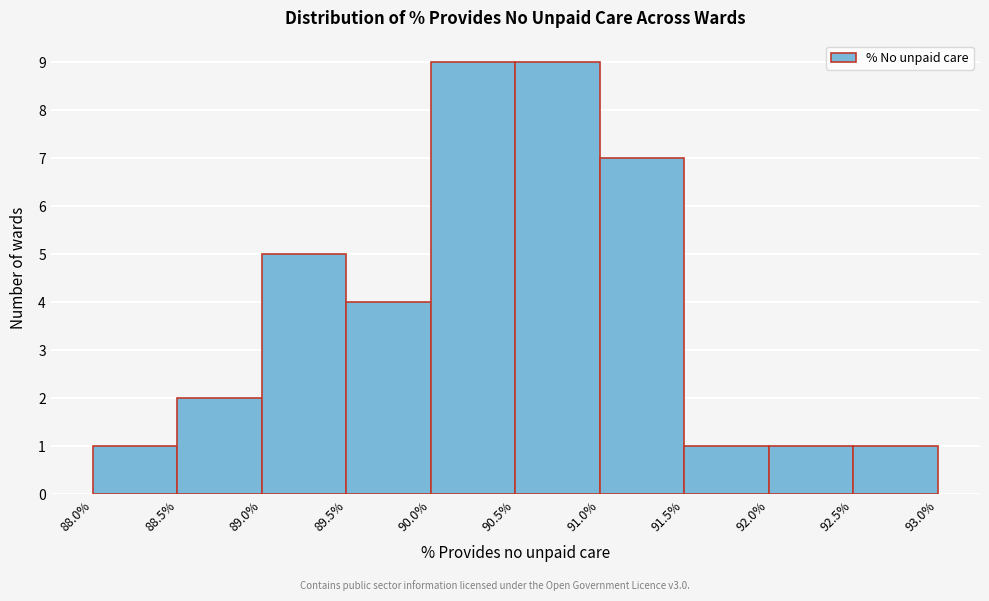

Reading left to right, transcribe this chart: for each bar, give the range it covers on the x-axis and its height. The values are not printed on the chart, so give them approximately, as read against the axis.

88.0% to 88.5%: 1
88.5% to 89.0%: 2
89.0% to 89.5%: 5
89.5% to 90.0%: 4
90.0% to 90.5%: 9
90.5% to 91.0%: 9
91.0% to 91.5%: 7
91.5% to 92.0%: 1
92.0% to 92.5%: 1
92.5% to 93.0%: 1